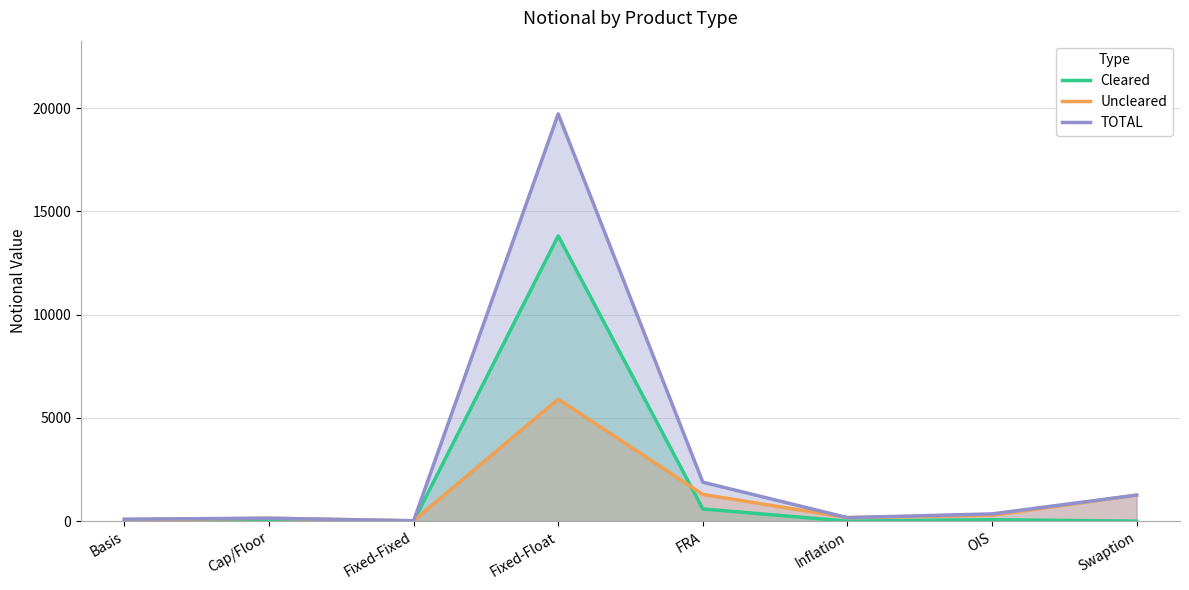

Reading left to right, what are all the values shown in this chart?

Cleared: 31	0	0	13812	592	0	68	0
Uncleared: 66	141	18	5906	1294	171	283	1261
TOTAL: 97	141	18	19718	1886	171	351	1261